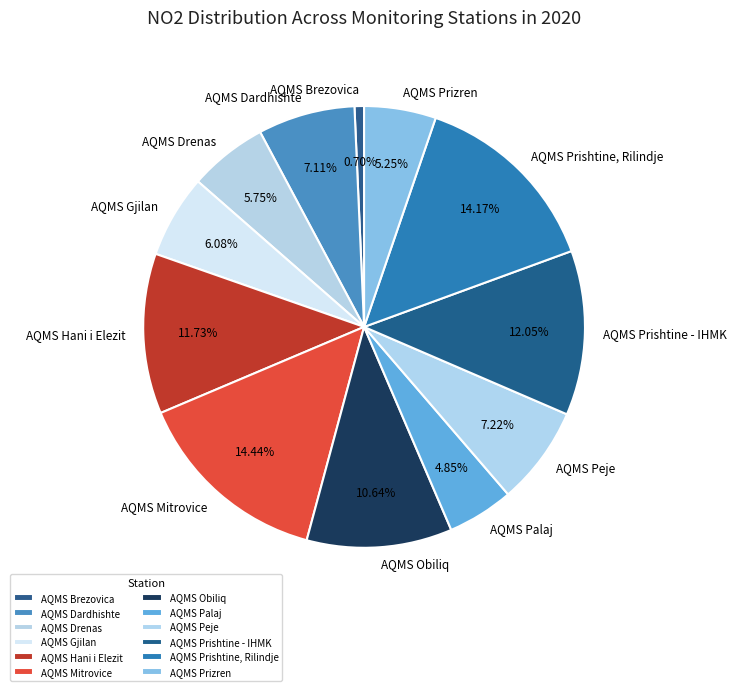

Which category has the smallest portion of the pie?

AQMS Brezovica